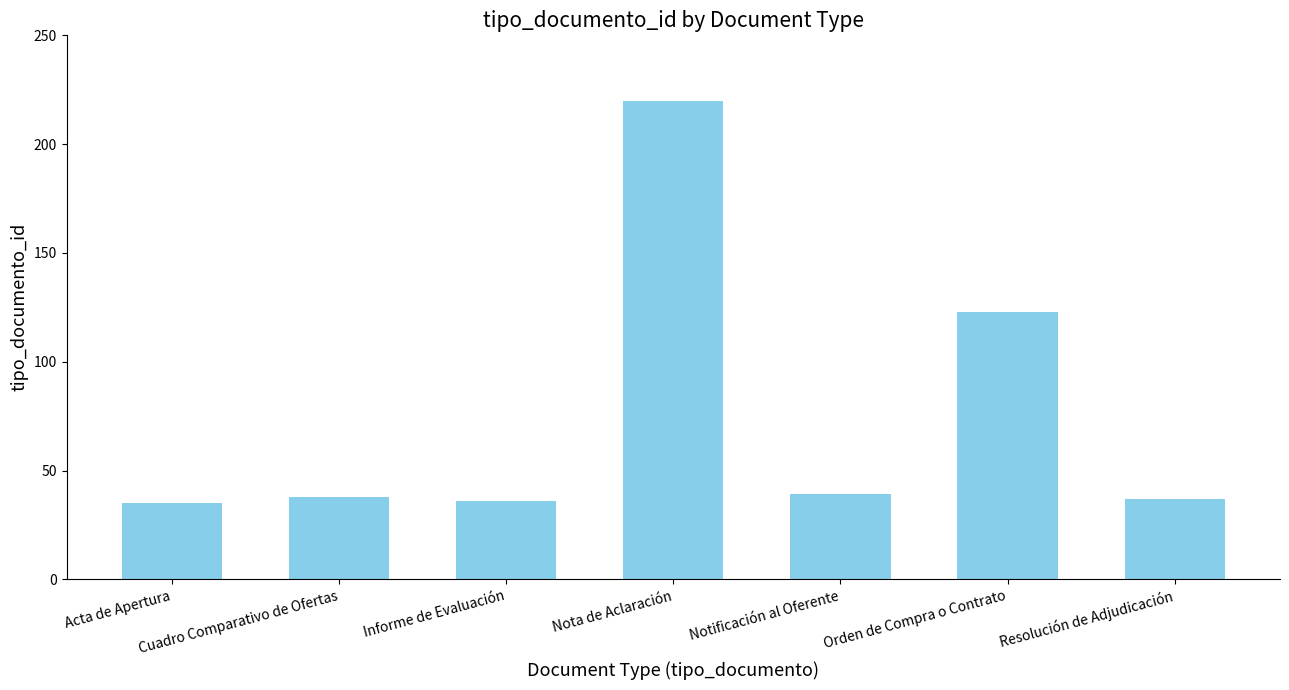

What is the difference between the maximum and minimum values?

185